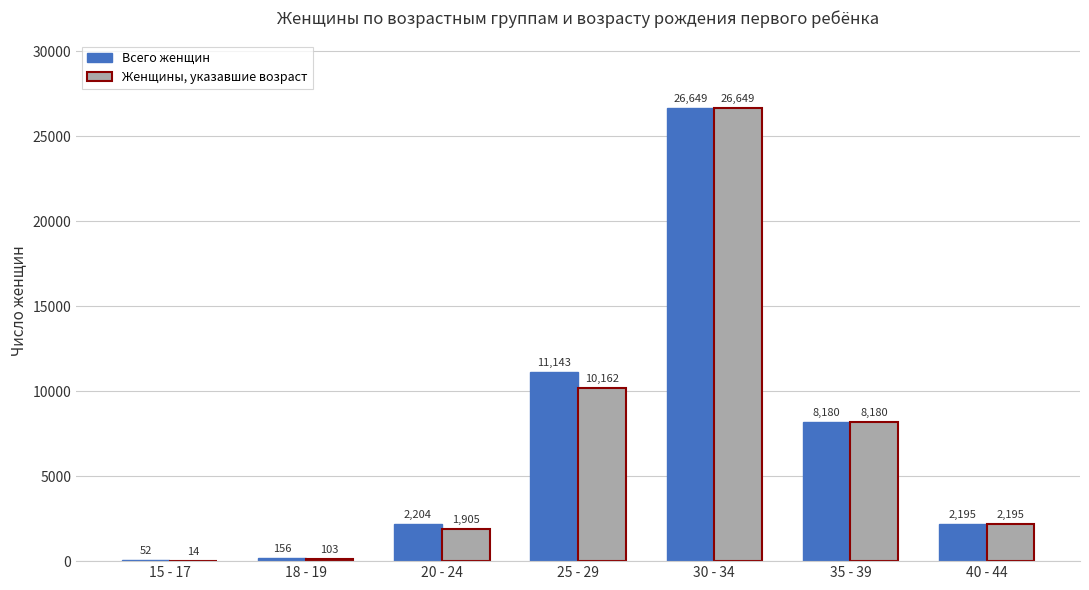

At which category is the sum across all series the highest?

30 - 34